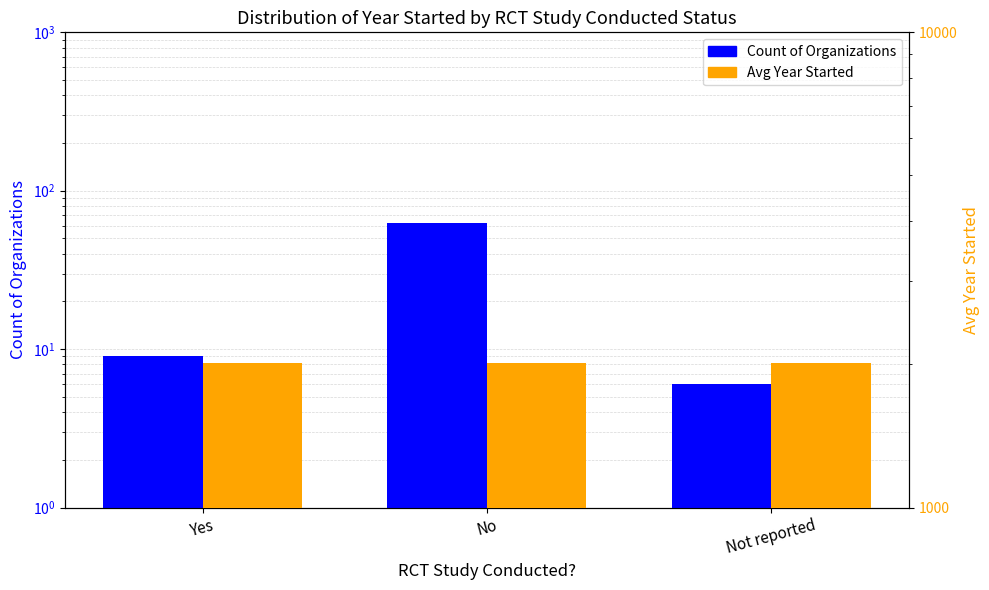

At No, list the series in order from smallest to largest.

Count of Organizations, Avg Year Started